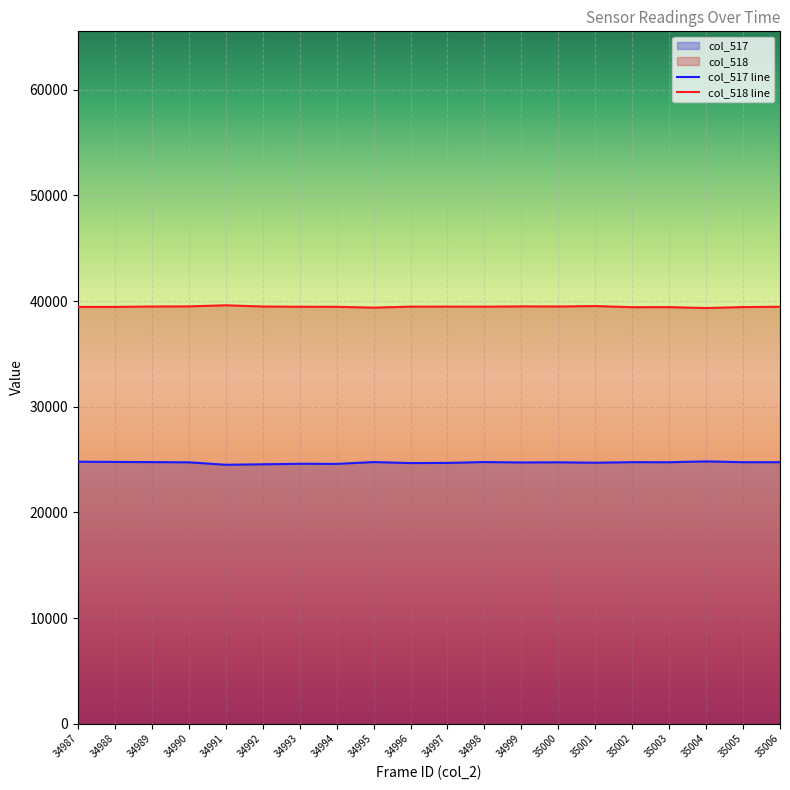

What are all the series names shown in the legend?

col_517, col_518